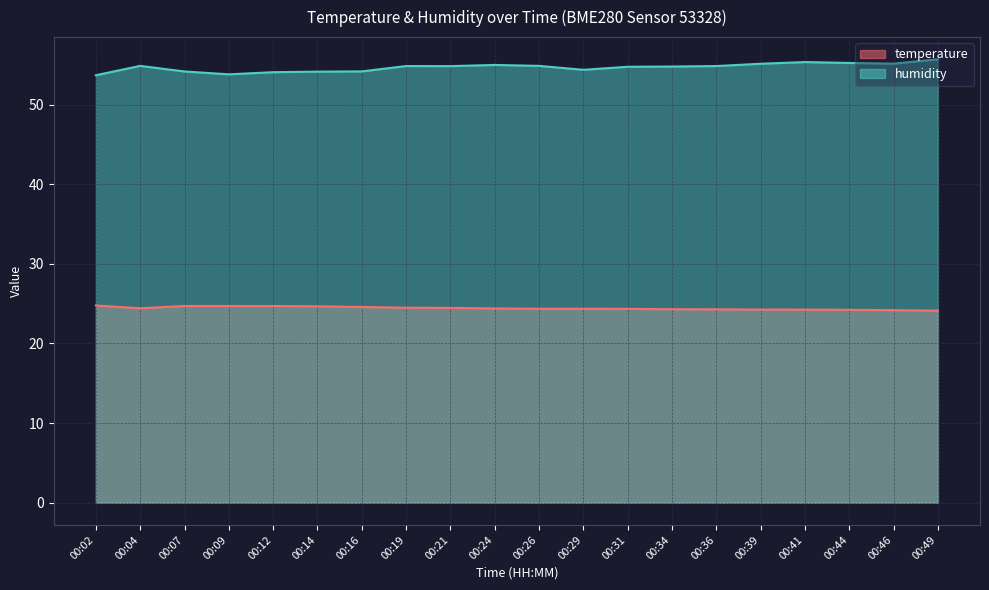

What is the value of the humidity point at the 3rd from the left?

54.1